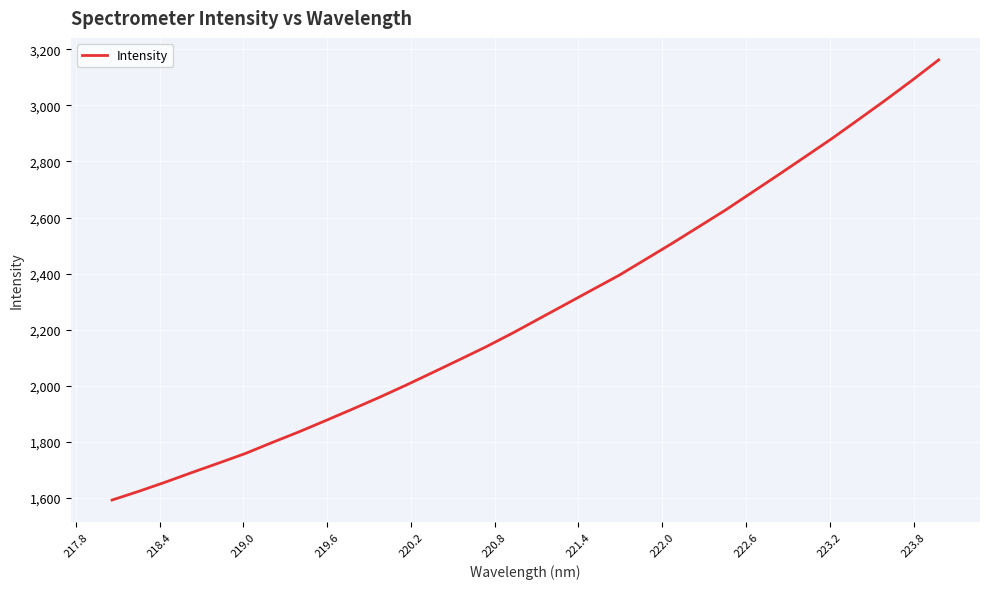

What is the difference between the maximum and minimum values?

1569.5